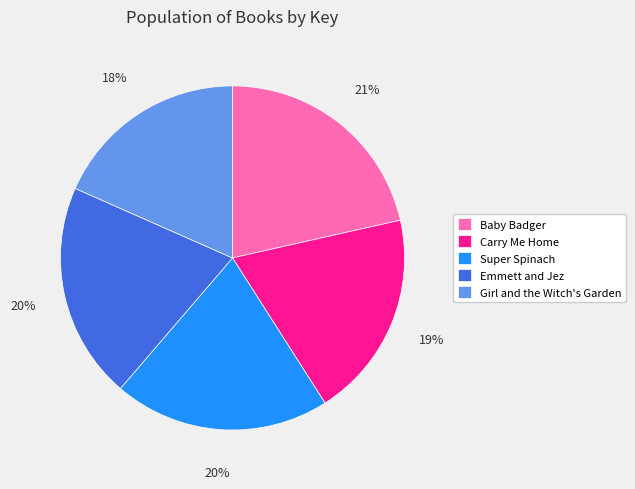

Which slice is the smallest?

Girl and the Witch's Garden